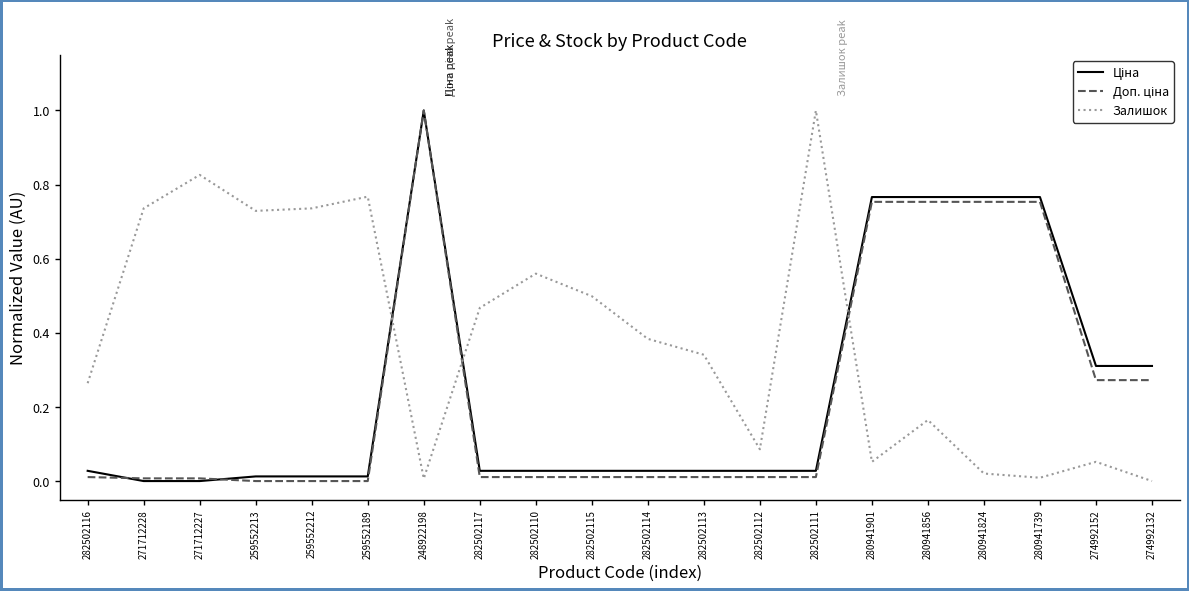

Which series has the largest total across all categories?

Залишок